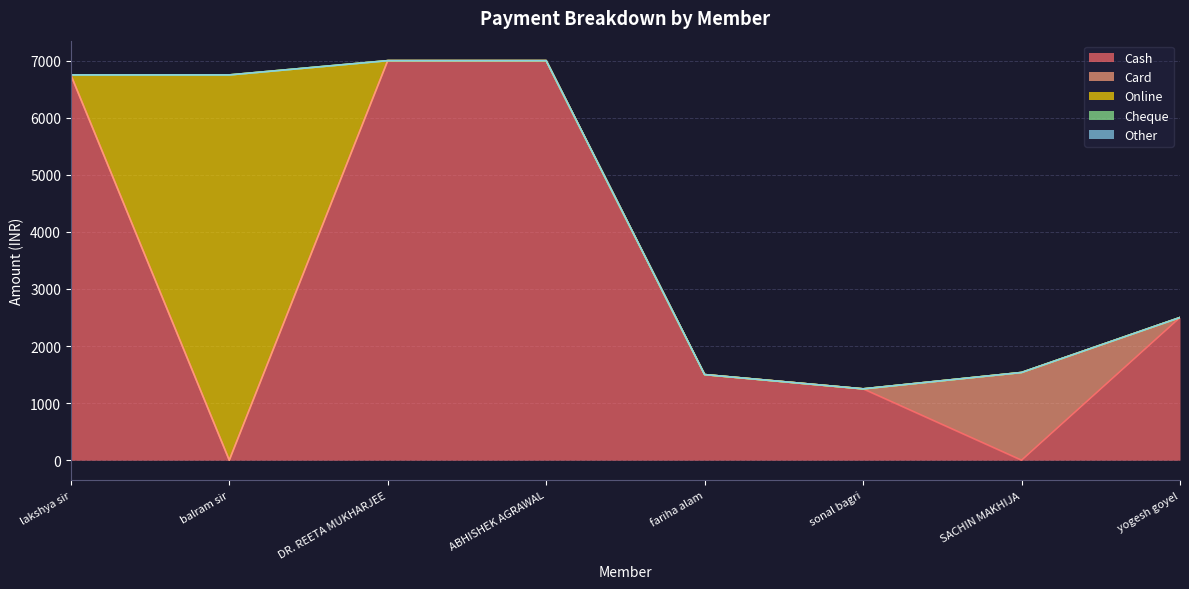

True or false: Card has a value of 954 at fariha alam.

False